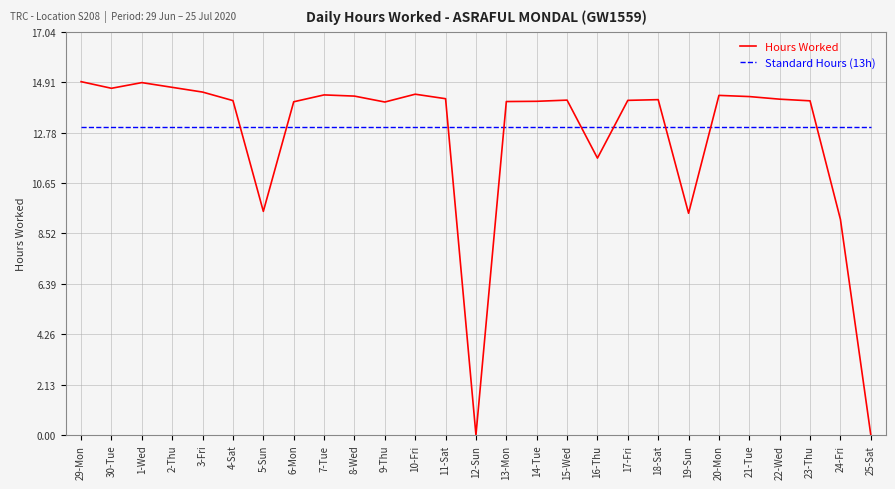

What are all the series names shown in the legend?

Hours Worked, Standard Hours (13h)